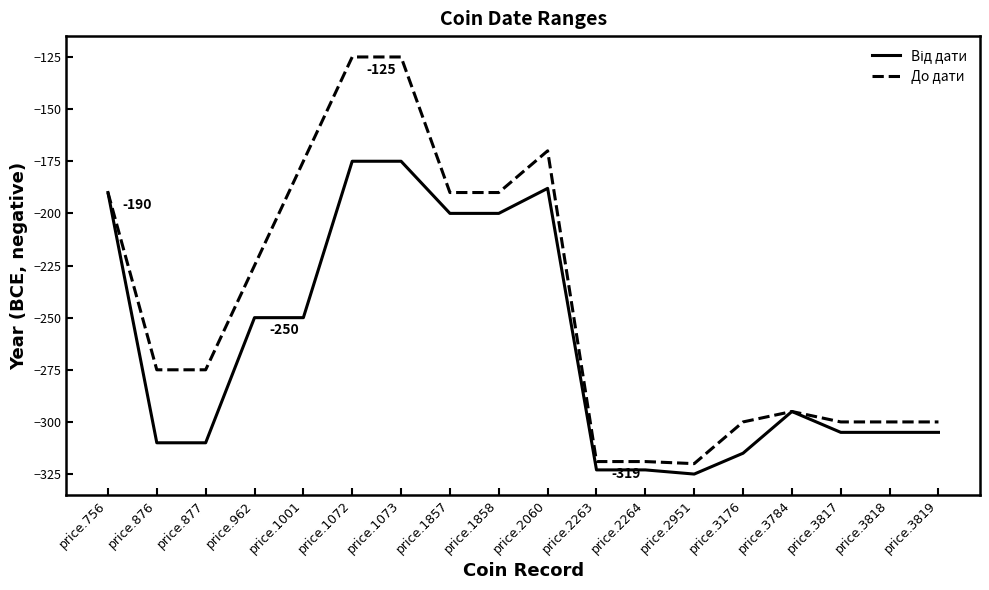

Count the number of data series in this chart.

2